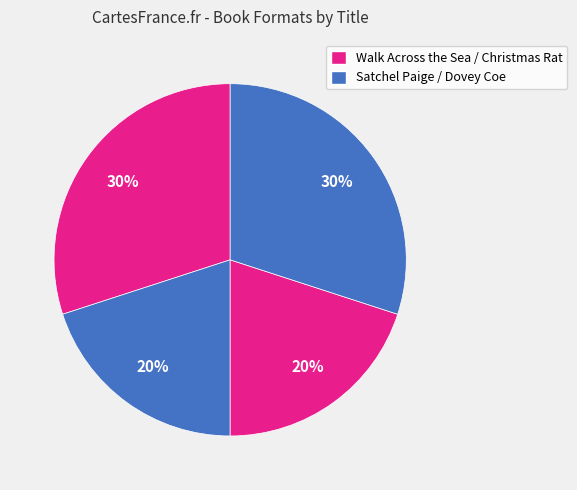

Count the number of slices in the pie.

4